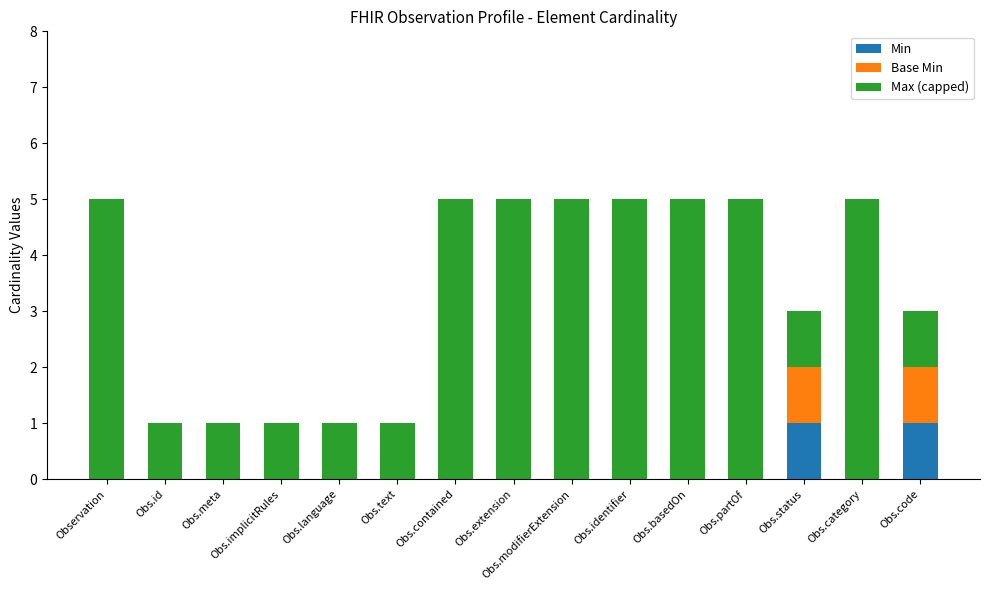

What is the total value across all series at Obs.modifierExtension?

5